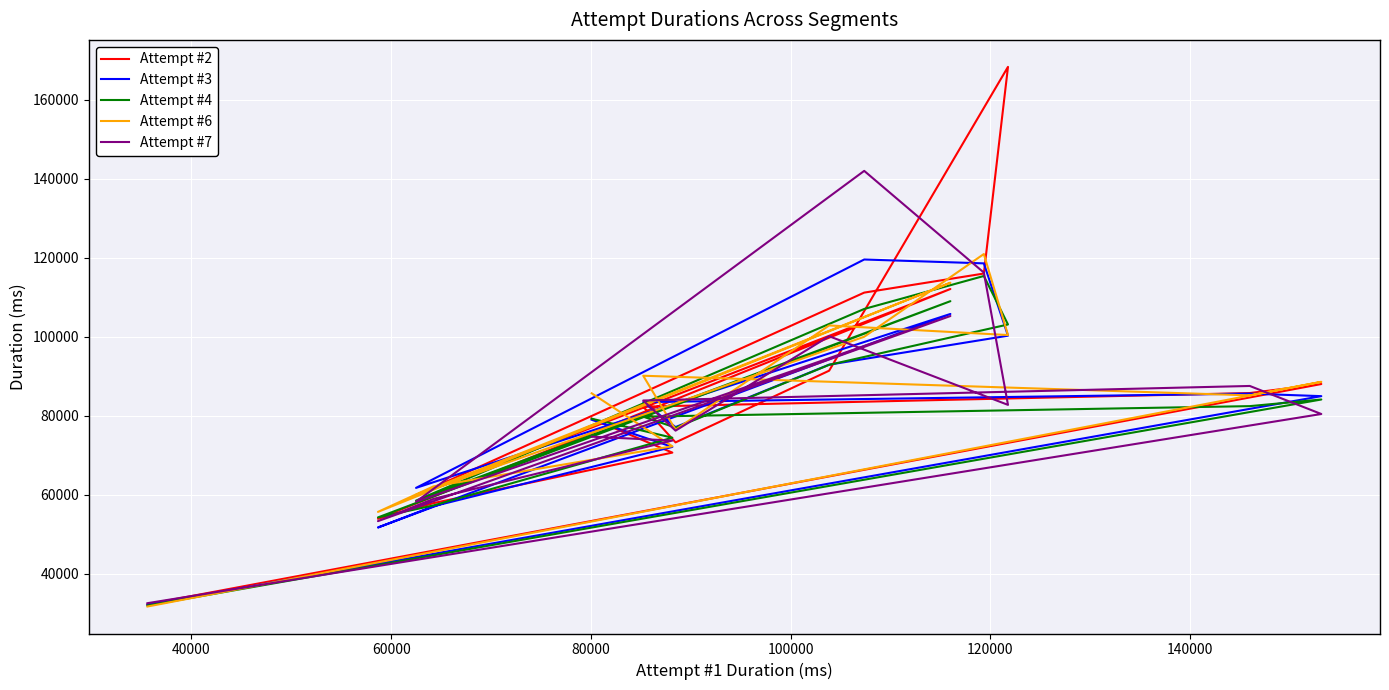

True or false: Attempt #7 has a value of 58919 at 60000.

True